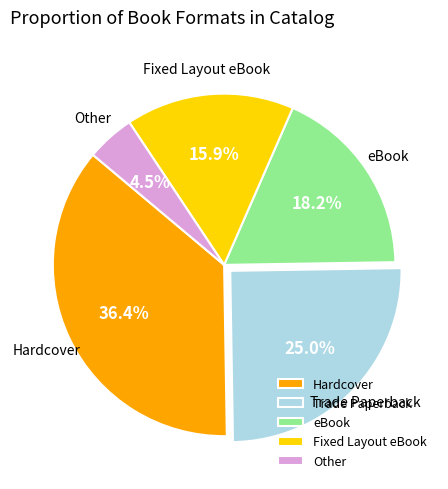

Combined, what portion of the pie is Hardcover and Trade Paperback?

61.4%